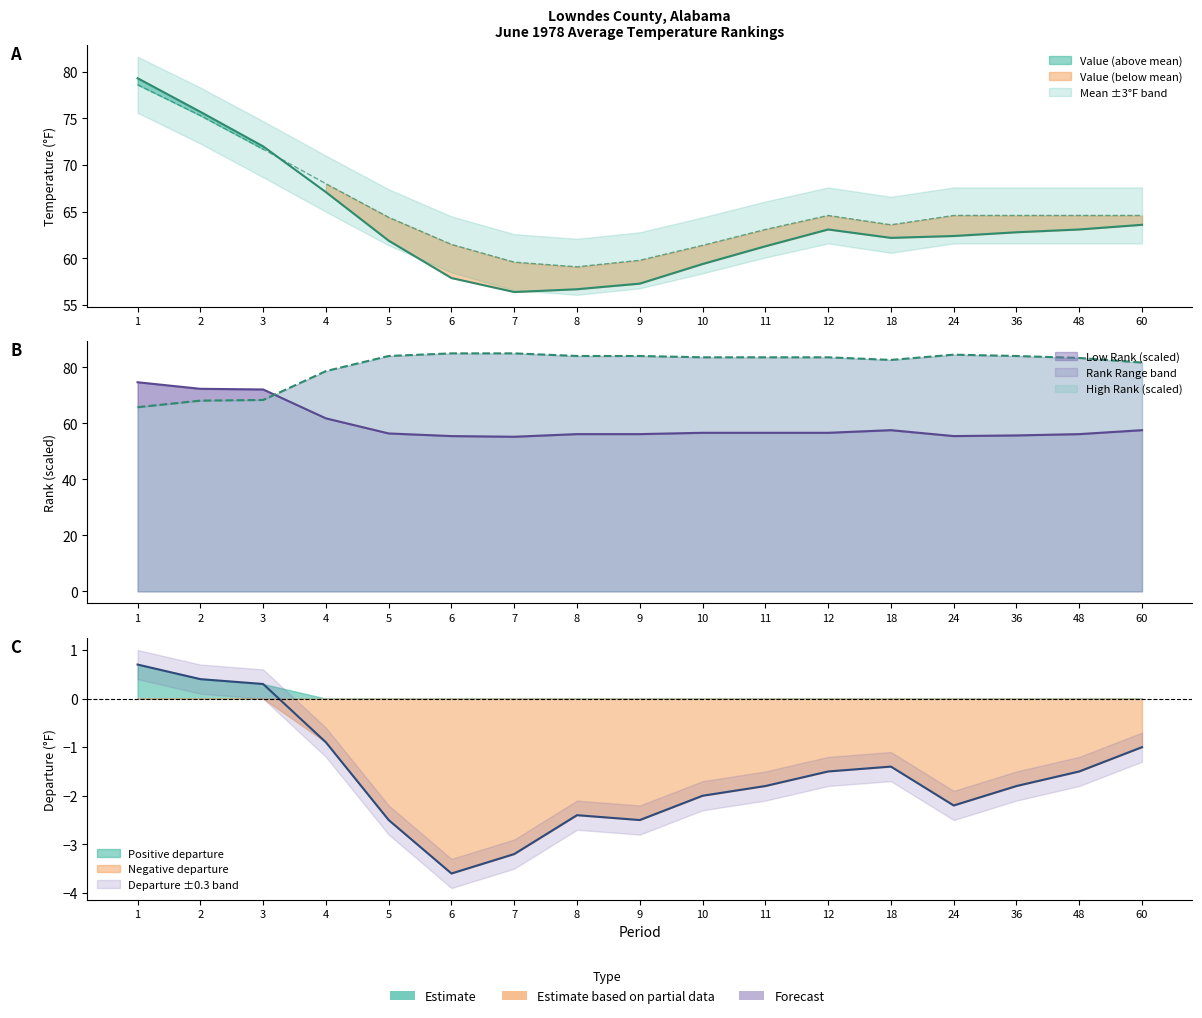

In 1901-2000 Mean, how many points are lower than both neighbors (excluding endpoints)?

2